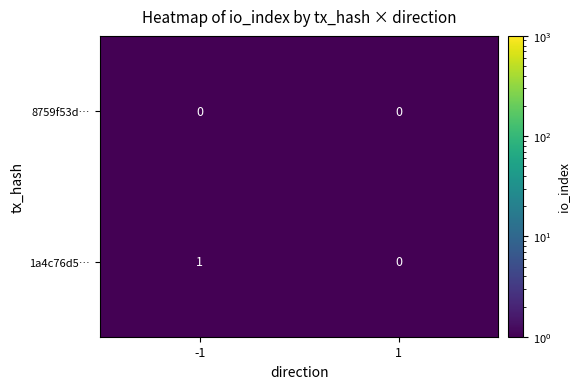

What is the minimum value shown in the chart?

0